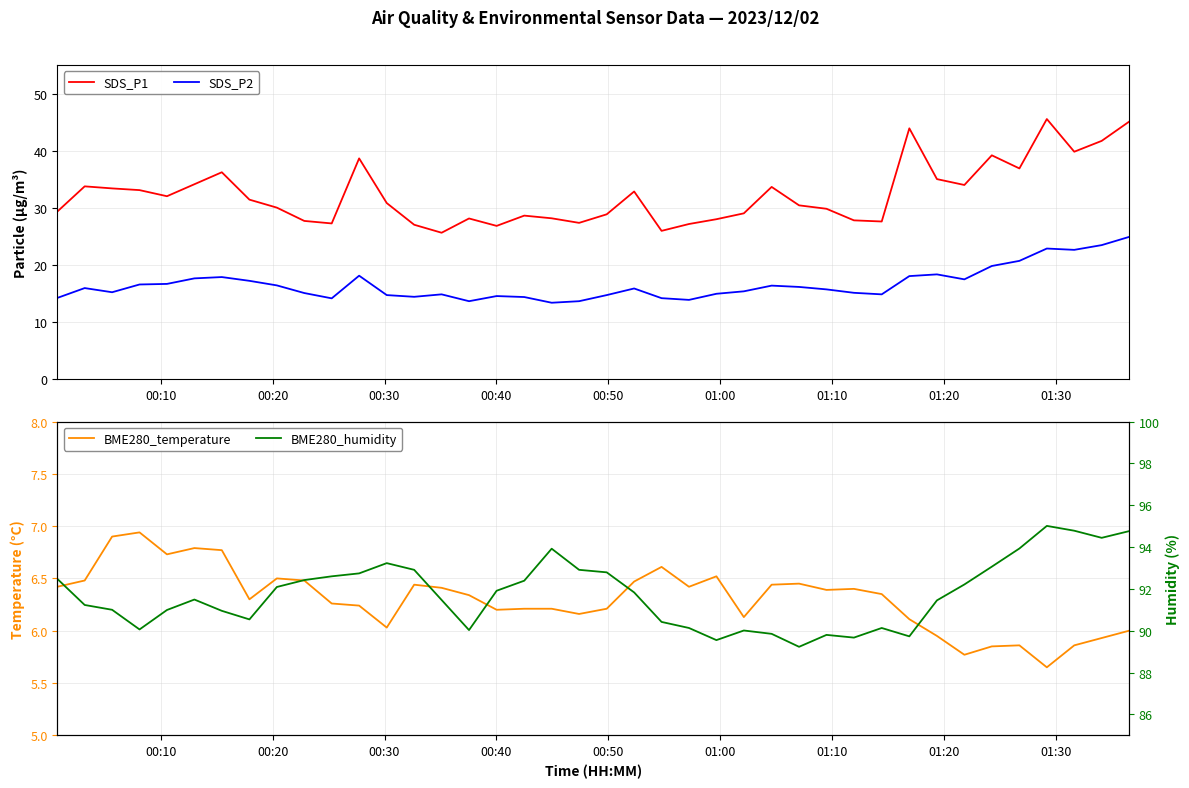

At how many categories does at least one series exceed 66?

40